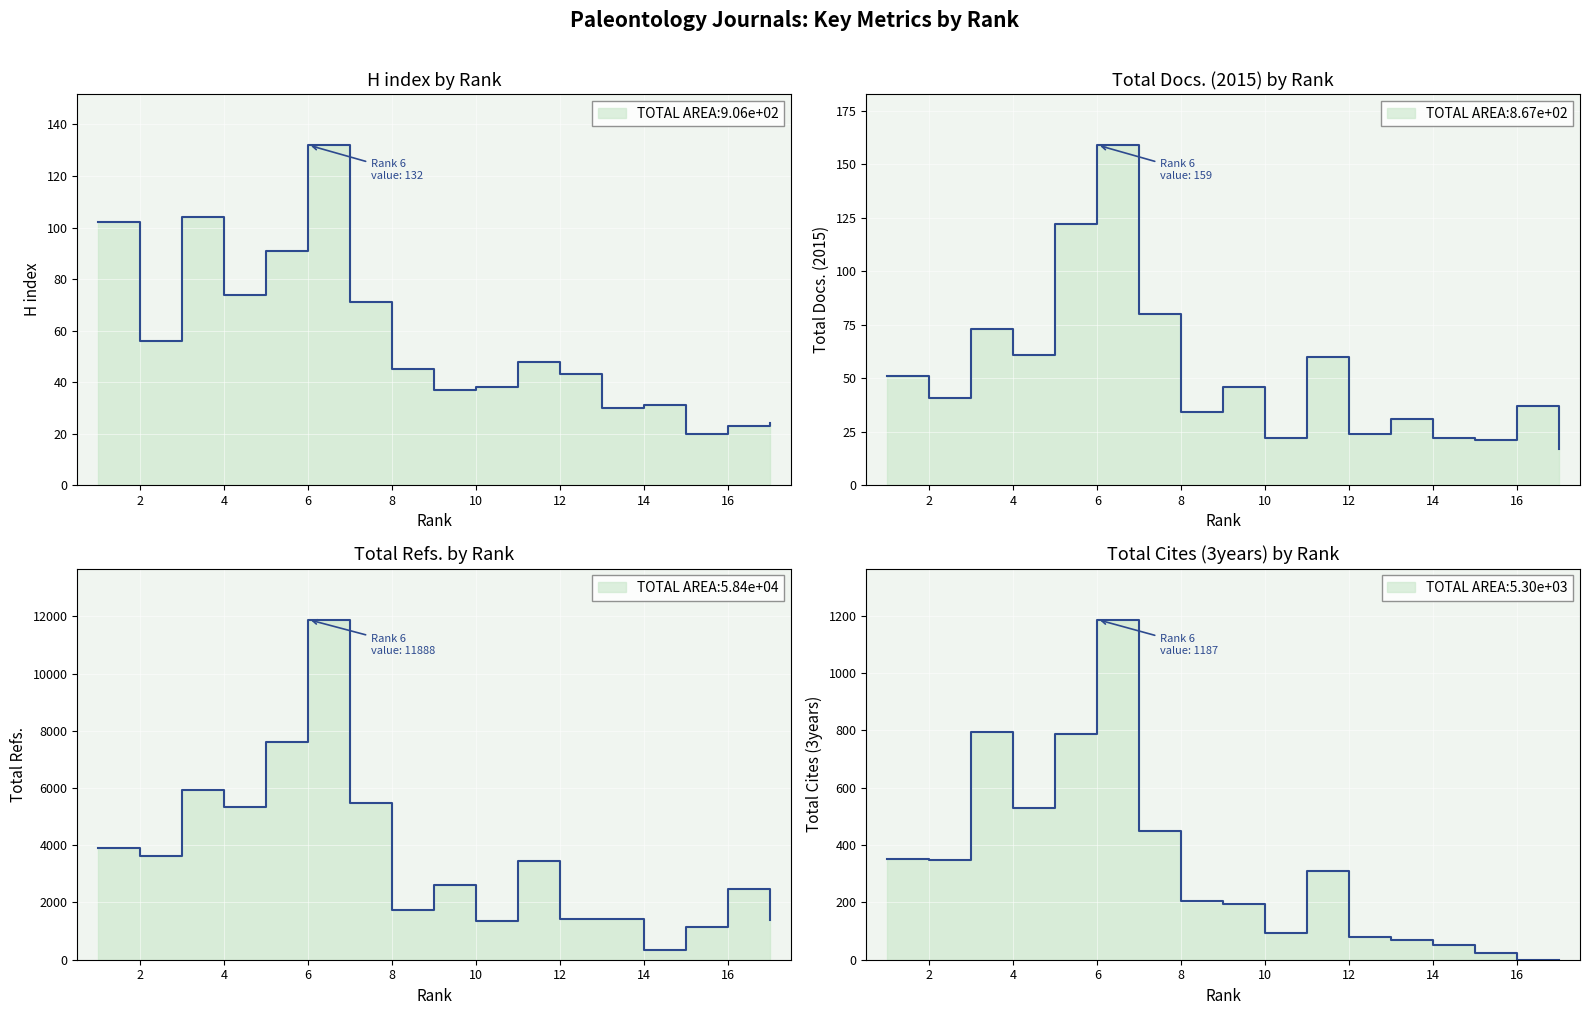

What is the total value across all series at 17?

1418